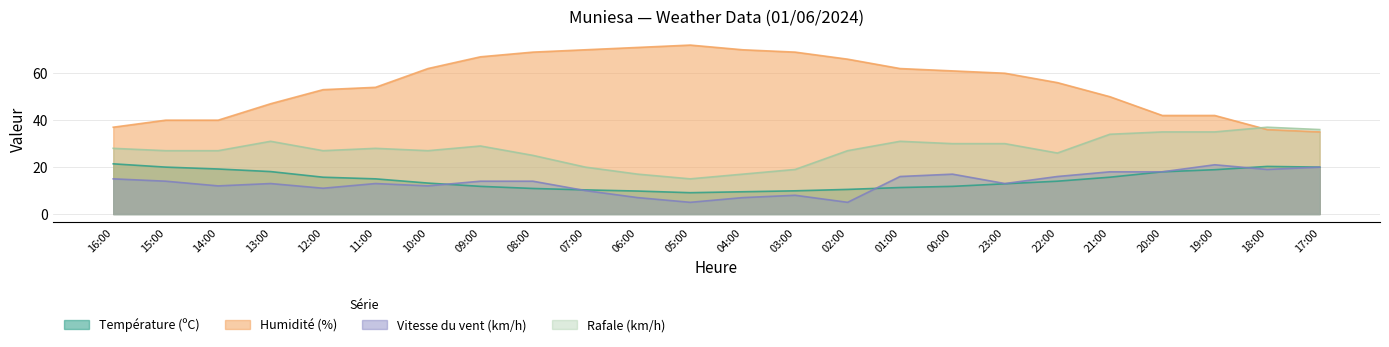

Reading left to right, extract all data points from this chart.

Température (ºC): 21.4	20.0	19.2	18.1	15.7	15.0	13.2	11.8	10.9	10.3	9.8	9.1	9.5	9.9	10.5	11.3	11.8	12.9	14.0	15.7	18.0	18.9	20.3	20.0
Humidité (%): 37.0	40.0	40.0	47.0	53.0	54.0	62.0	67.0	69.0	70.0	71.0	72.0	70.0	69.0	66.0	62.0	61.0	60.0	56.0	50.0	42.0	42.0	36.0	35.0
Vitesse du vent (km/h): 15.0	14.0	12.0	13.0	11.0	13.0	12.0	14.0	14.0	10.0	7.0	5.0	7.0	8.0	5.0	16.0	17.0	13.0	16.0	18.0	18.0	21.0	19.0	20.0
Rafale (km/h): 28.0	27.0	27.0	31.0	27.0	28.0	27.0	29.0	25.0	20.0	17.0	15.0	17.0	19.0	27.0	31.0	30.0	30.0	26.0	34.0	35.0	35.0	37.0	36.0